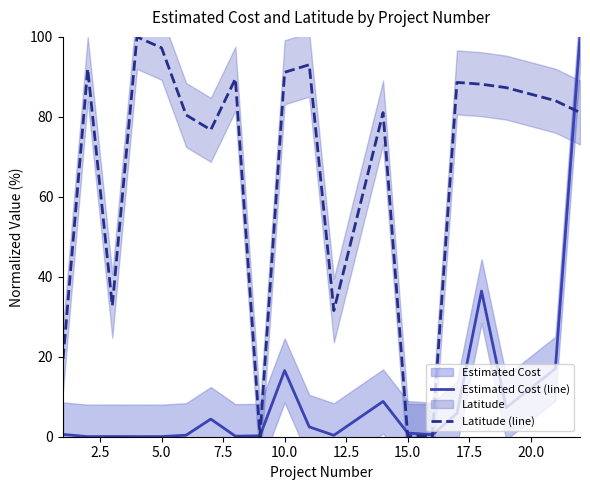

How many values in the Latitude (line) series exceed 84?

10